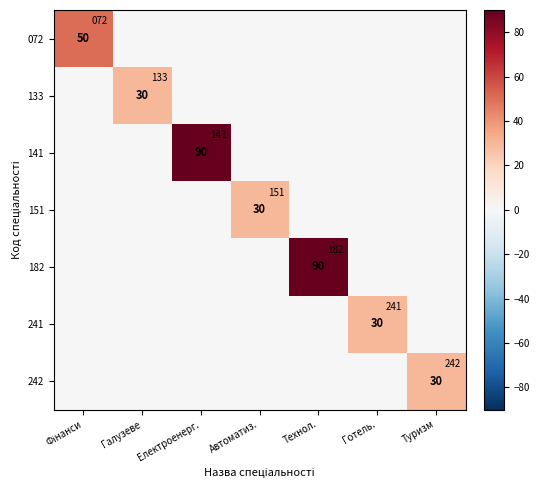

True or false: 241 has a value of -14 at Галузеве.

False